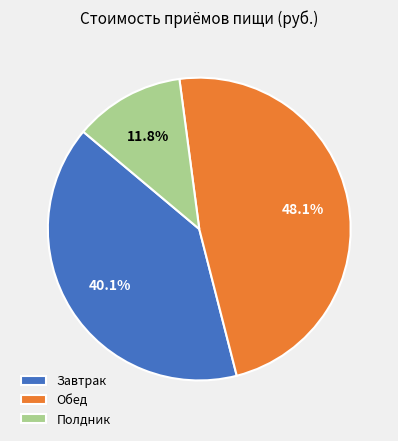

Is it true that Полдник is 1% of the pie?

False